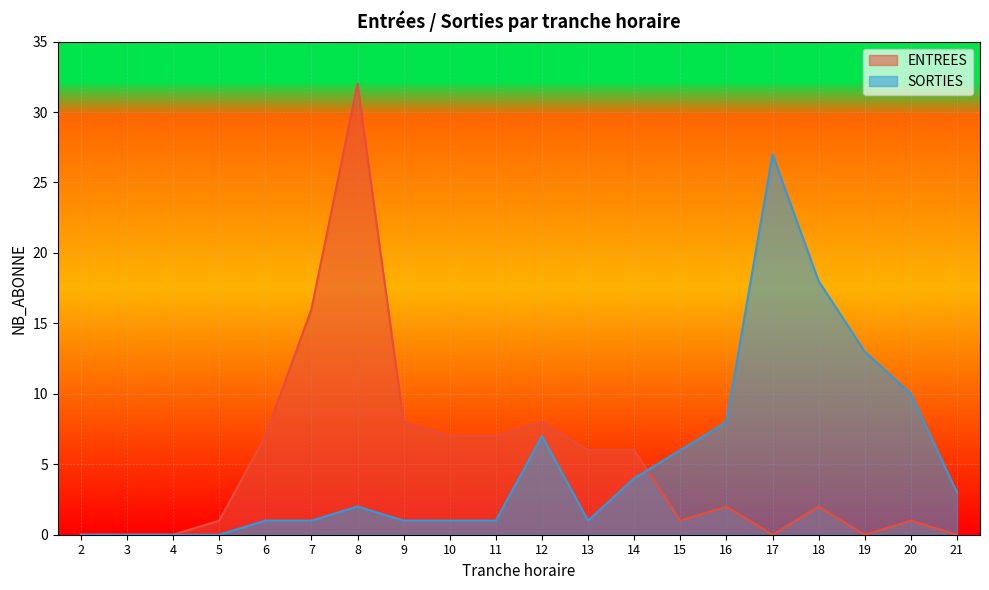

How many distinct data groups are displayed?

2